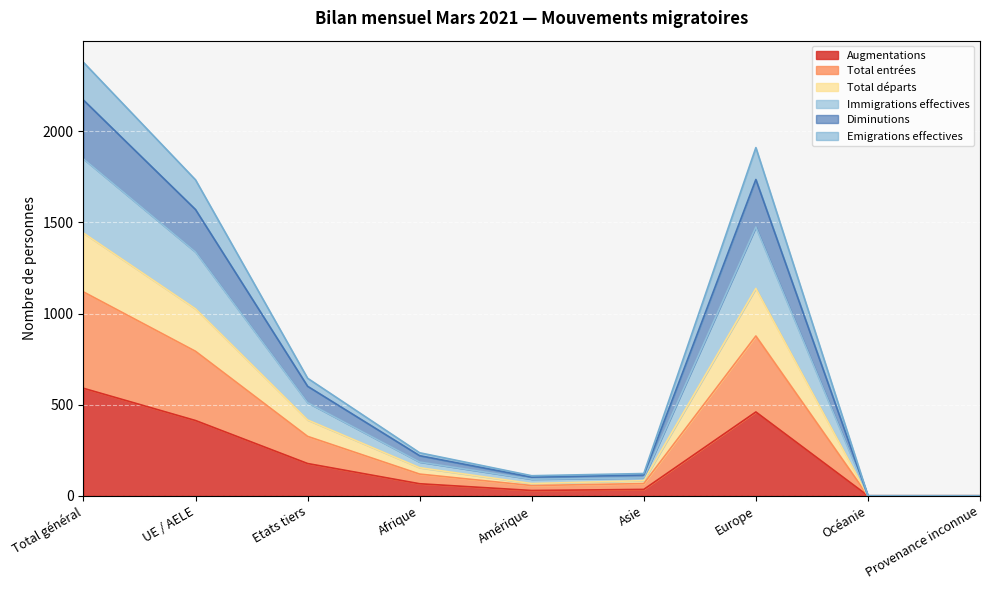

True or false: Diminutions and Immigrations effectives cross at least once.

False